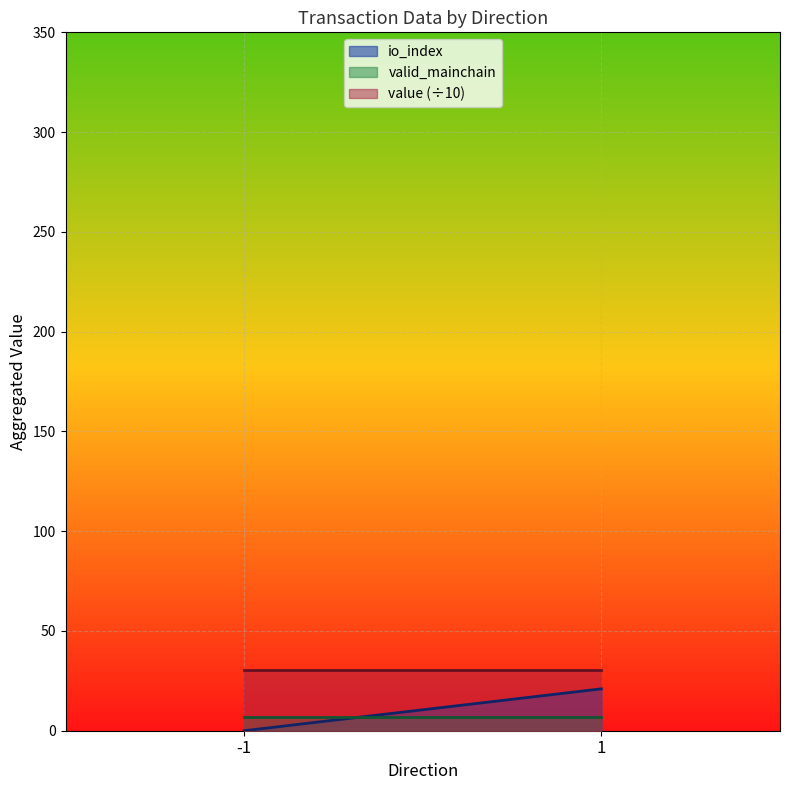

What is the lowest value of the valid_mainchain series?

7.0